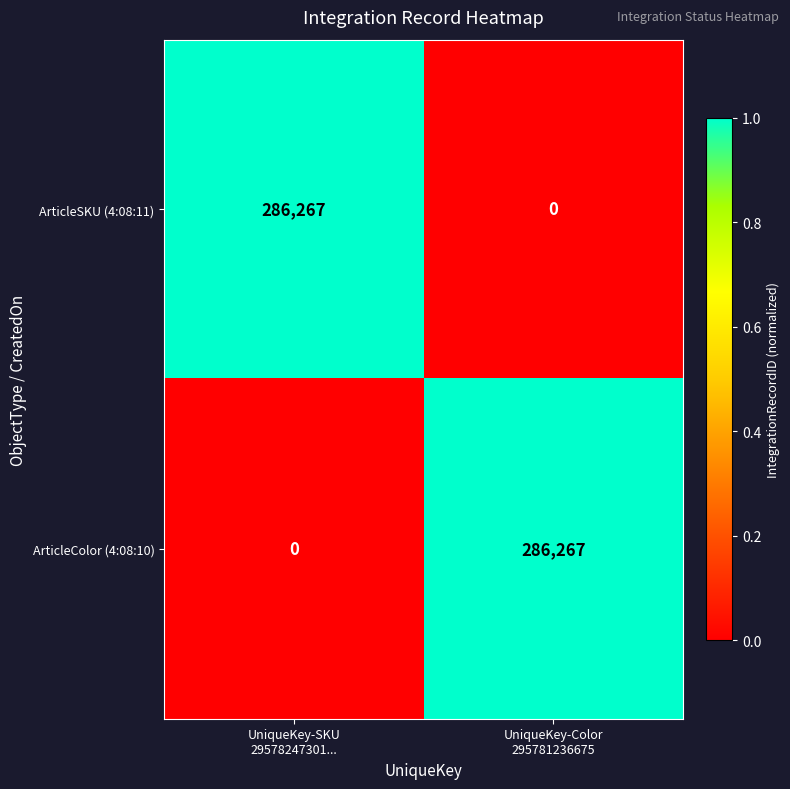

What is the difference between the maximum and minimum values in the ArticleSKU (4:08:11) series?

286267